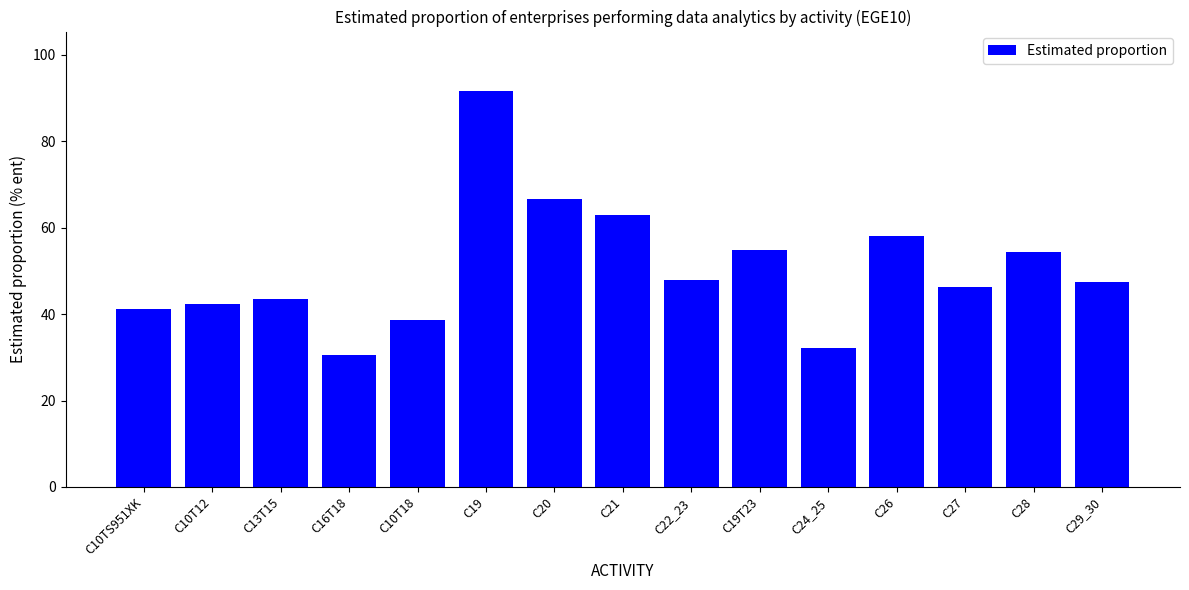

At which label does the data first exceed 47?

C19